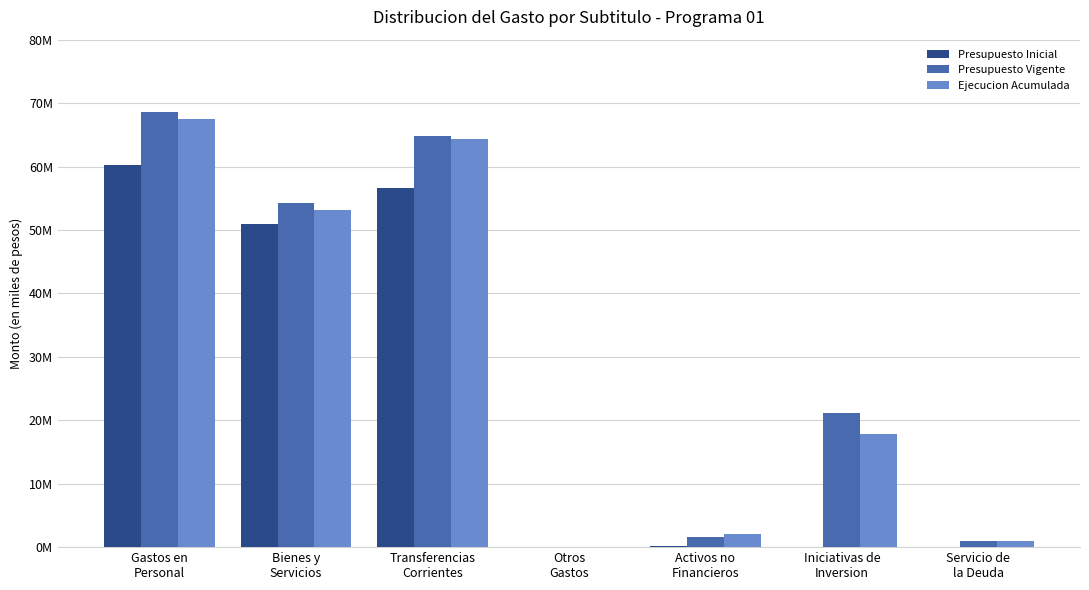

Are the bars horizontal?

No